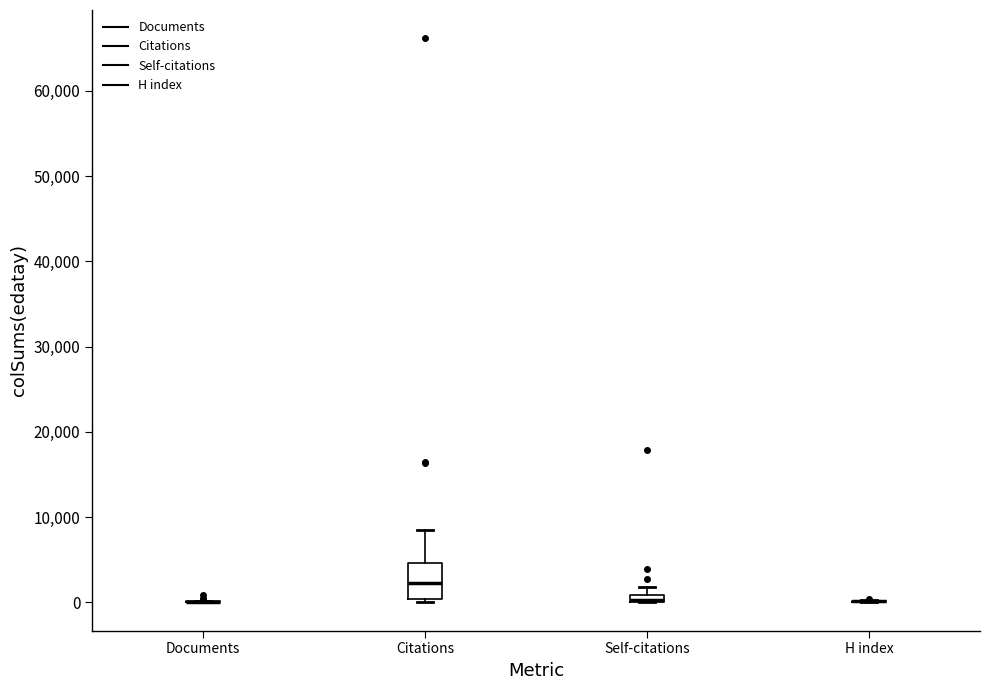

Which box is the tallest, from its lower edge to its upper edge?

Citations